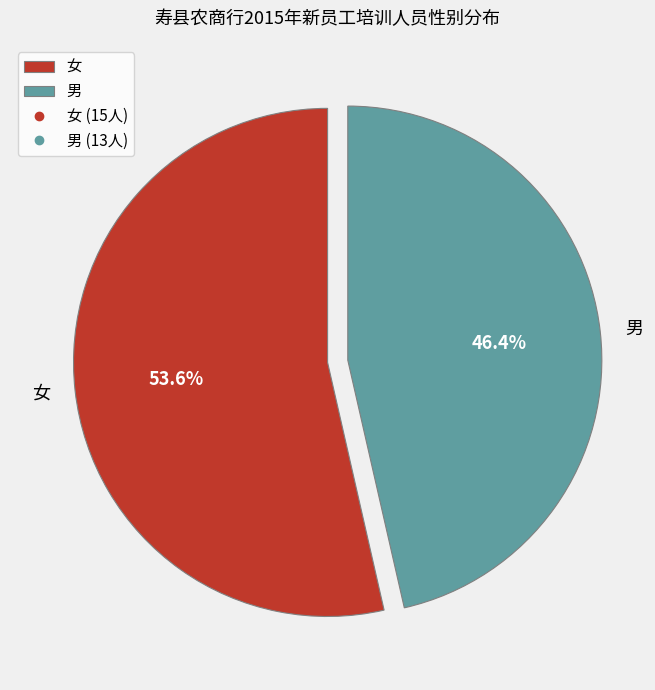

What is the largest slice in the pie chart?

女